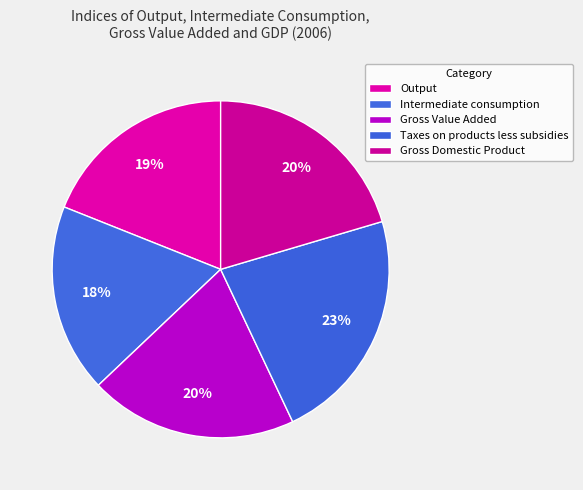

Count the number of slices in the pie.

5